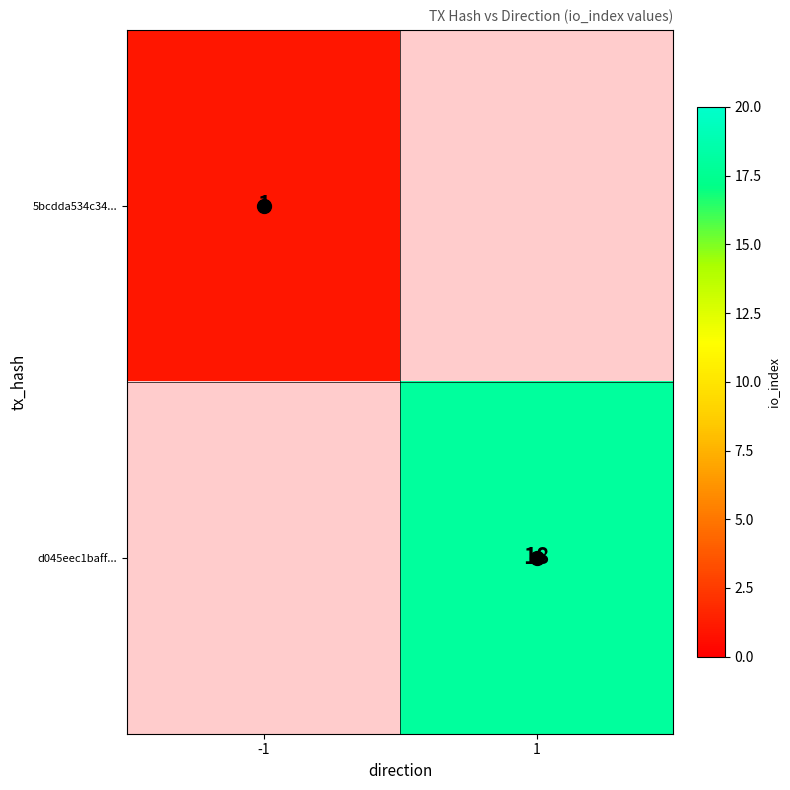

True or false: d045eec1baff... has a value of 18 at 1.

True